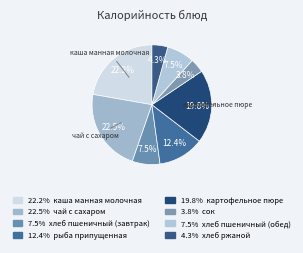

Count the number of slices in the pie.

8